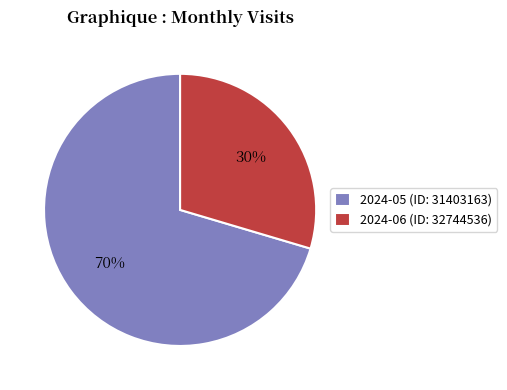

Which category has the smallest portion of the pie?

2024-06 (ID: 32744536)